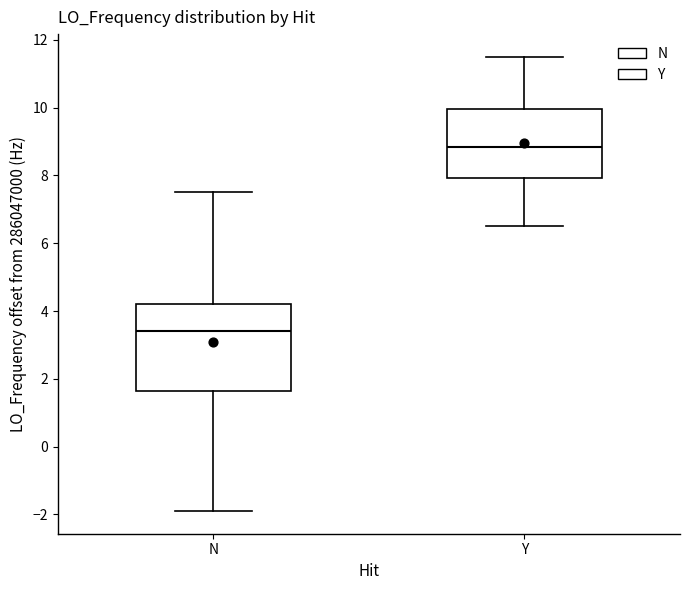

Where does the median line of the box for Y sit on the y-axis? The values are not printed on the chart, so give them approximately, as read against the axis.

8.8